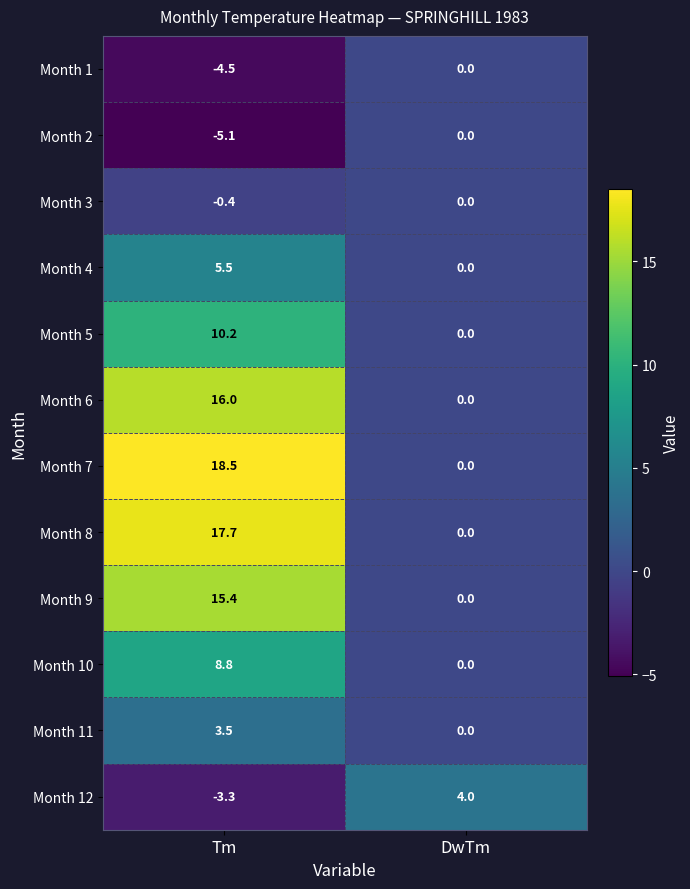

How many series are shown in this chart?

12